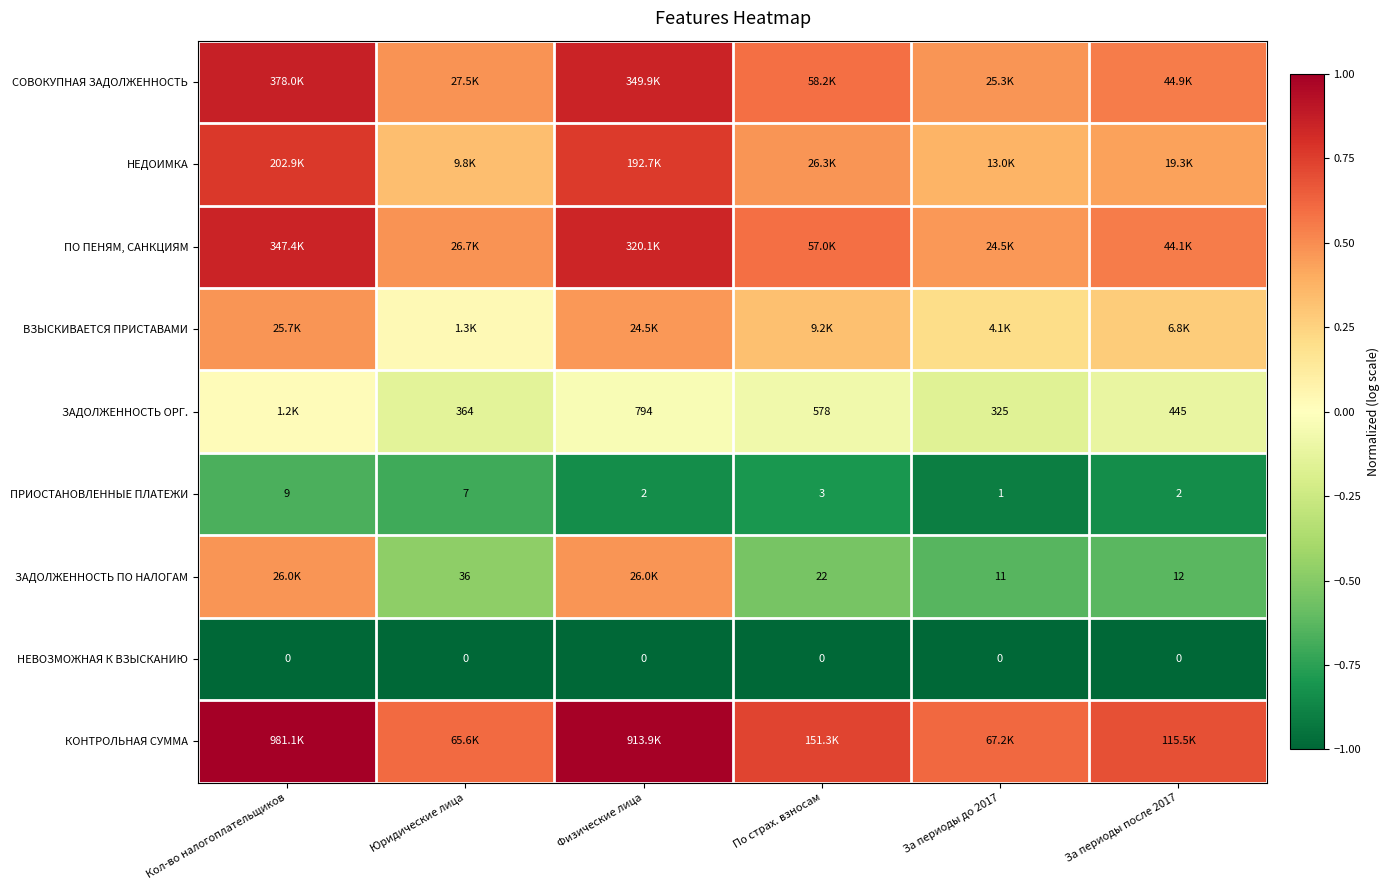

The value of НЕДОИМКА at За периоды после 2017 is 0.2. True or false?

False